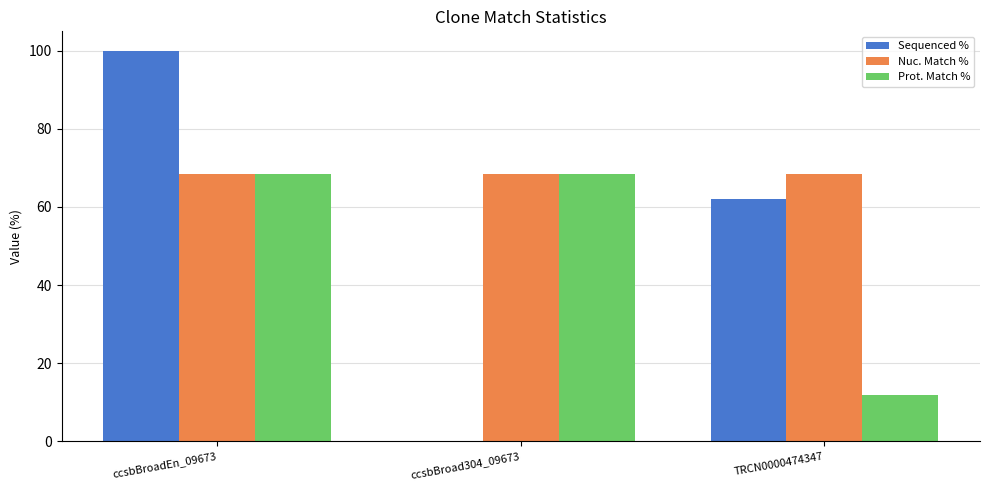

What is the sum of the Prot. Match % values at TRCN0000474347 and ccsbBroad304_09673?

80.3